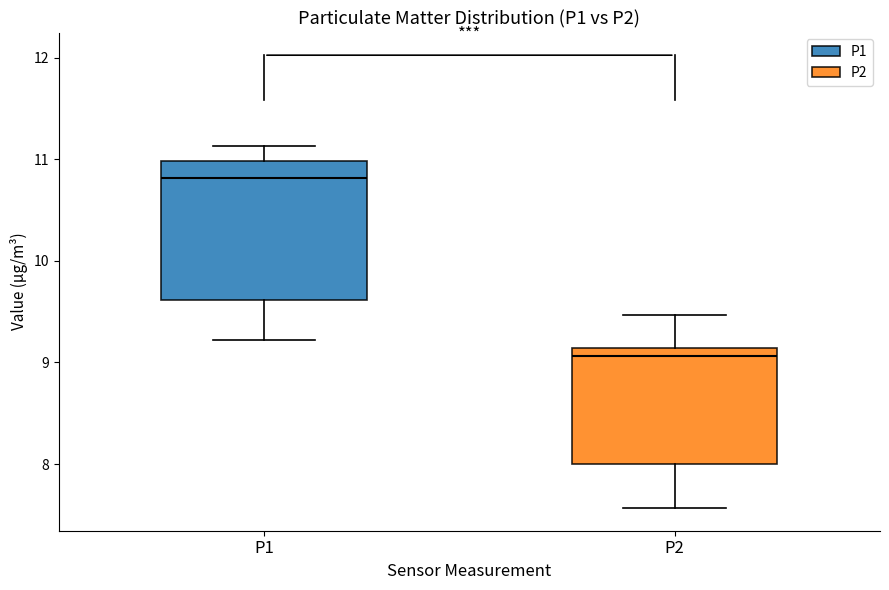

Which box has the lowest median line?

P2